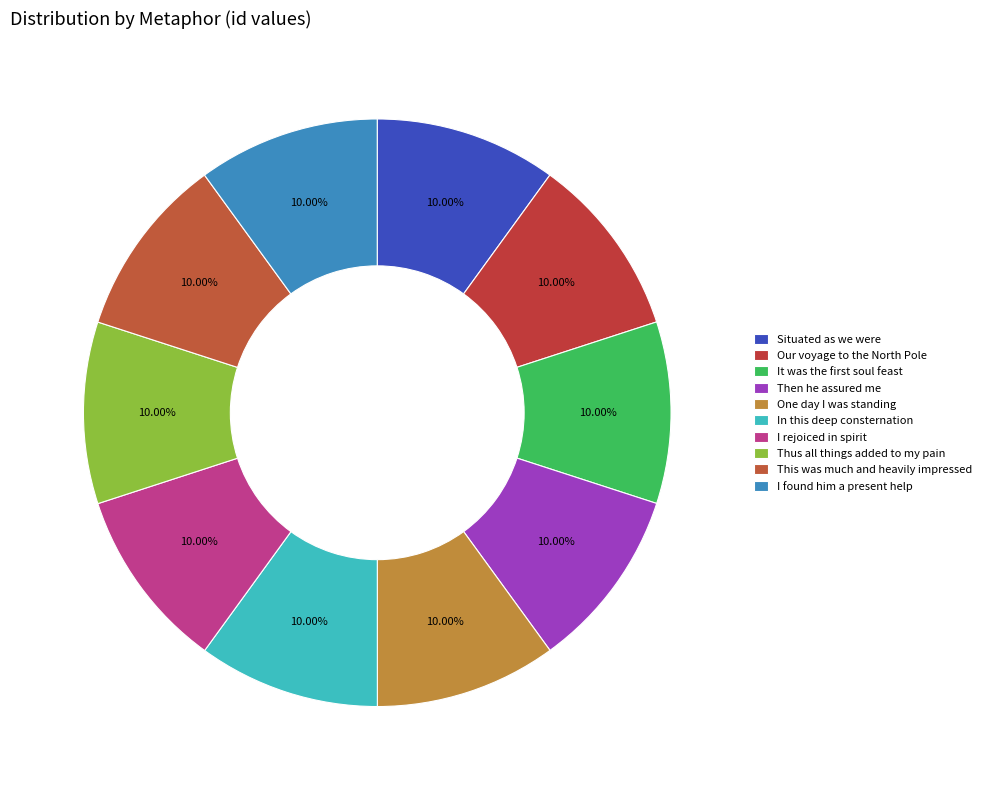

Between I rejoiced in spirit and One day I was standing, which is larger?

I rejoiced in spirit